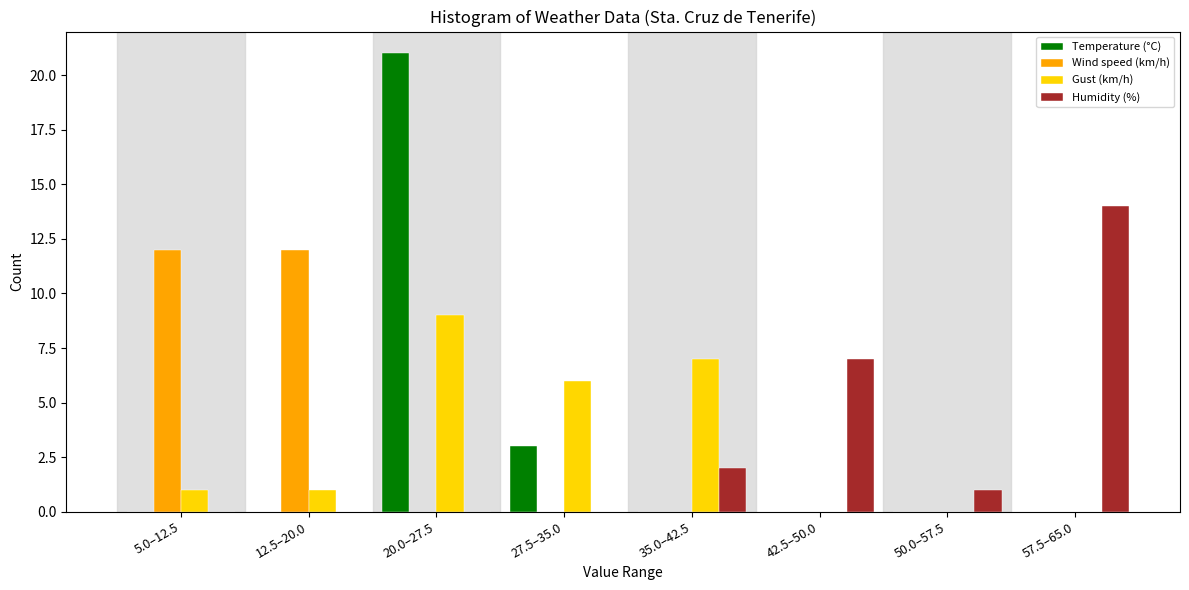

The Wind speed (km/h) series shows -7 at 57.5–65.0. True or false?

False